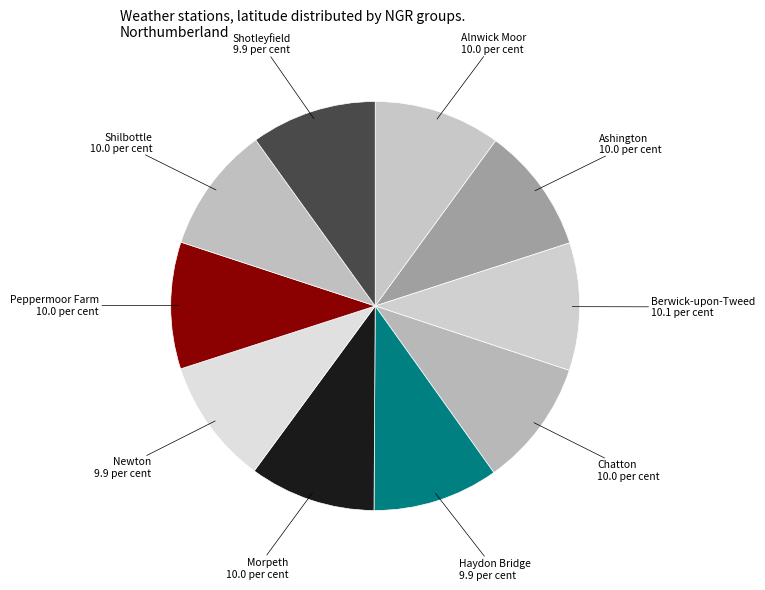

Count the number of slices in the pie.

10